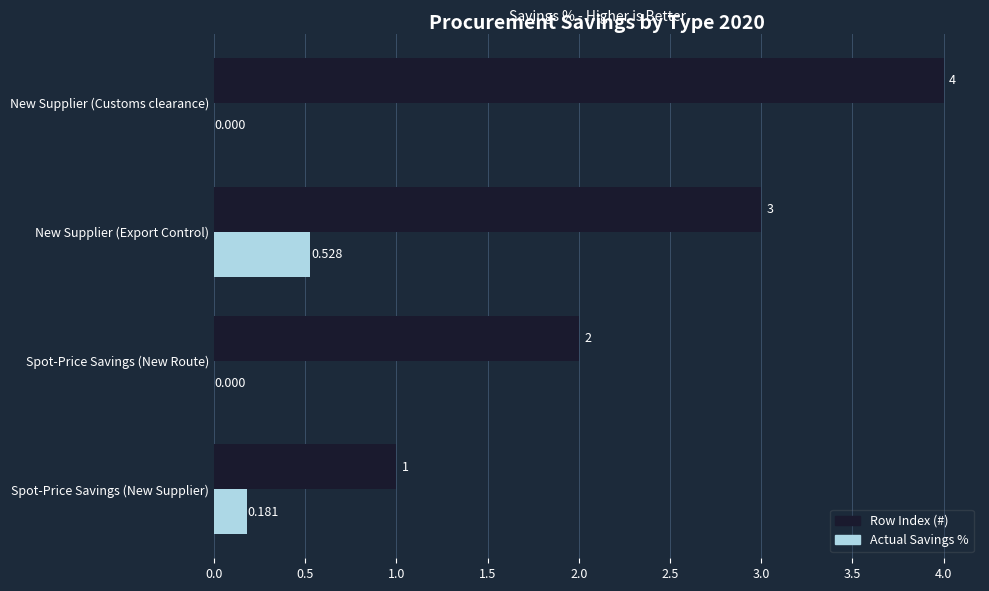

Where is Row Index (#) nearest to the value 2?

Spot-Price Savings (New Route)